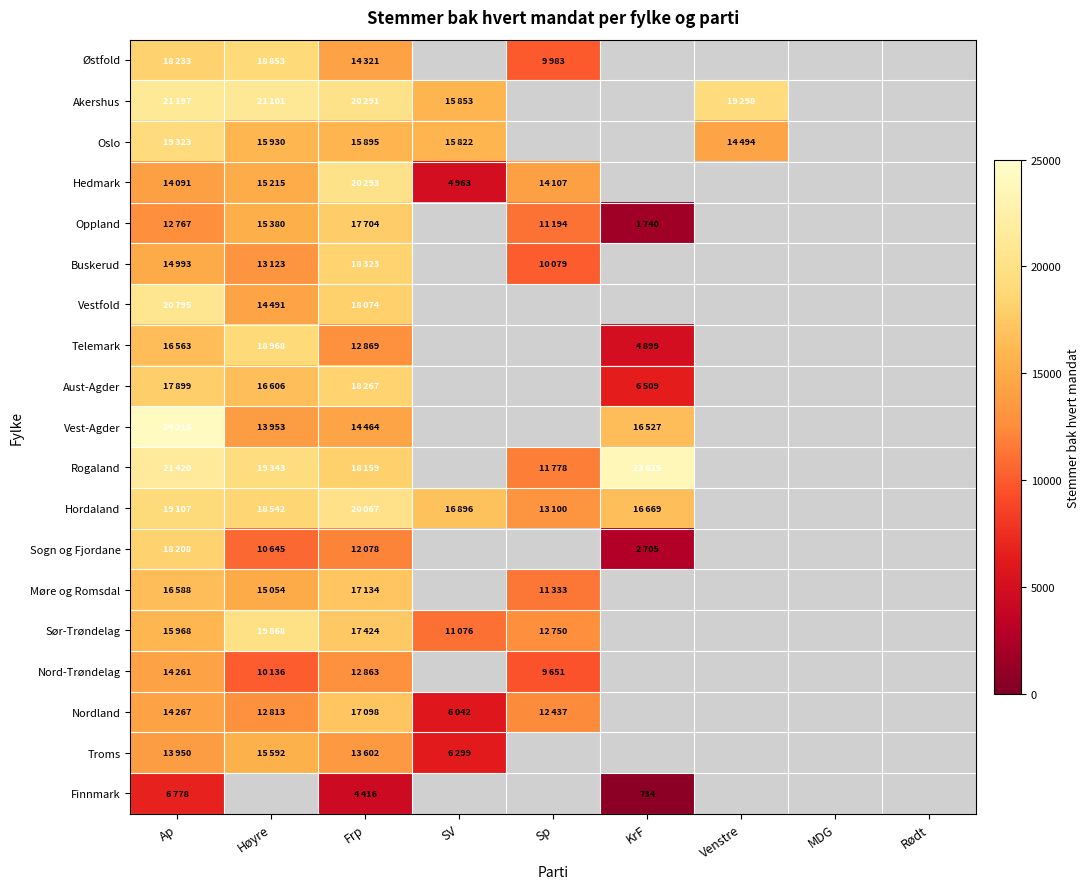

What is the maximum value for Finnmark?

6778.0